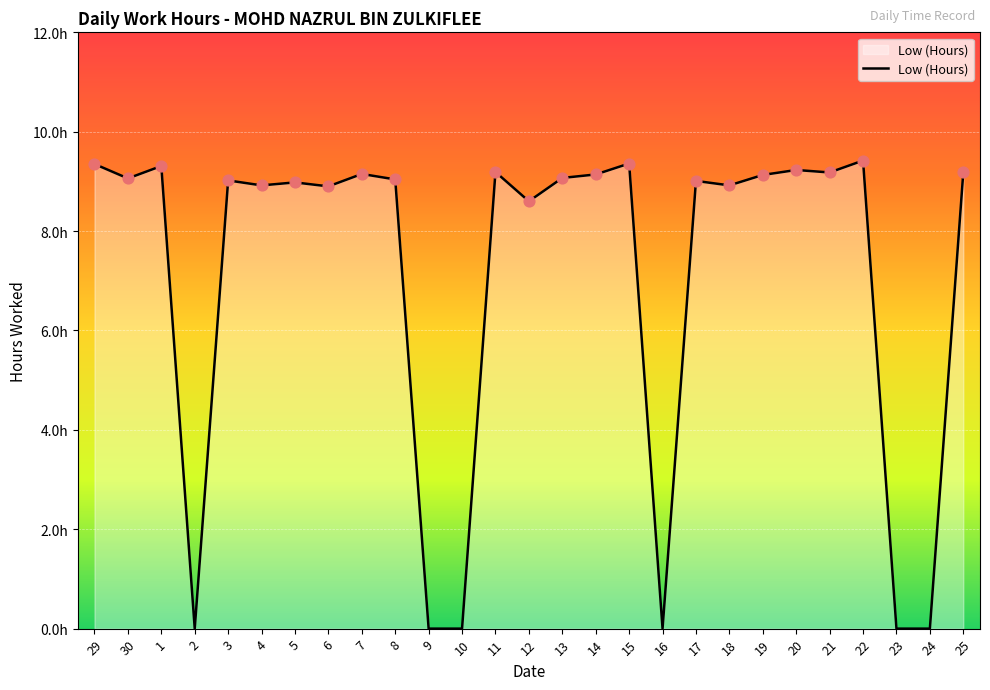

What is the change in value from 29 to 20?

-0.1